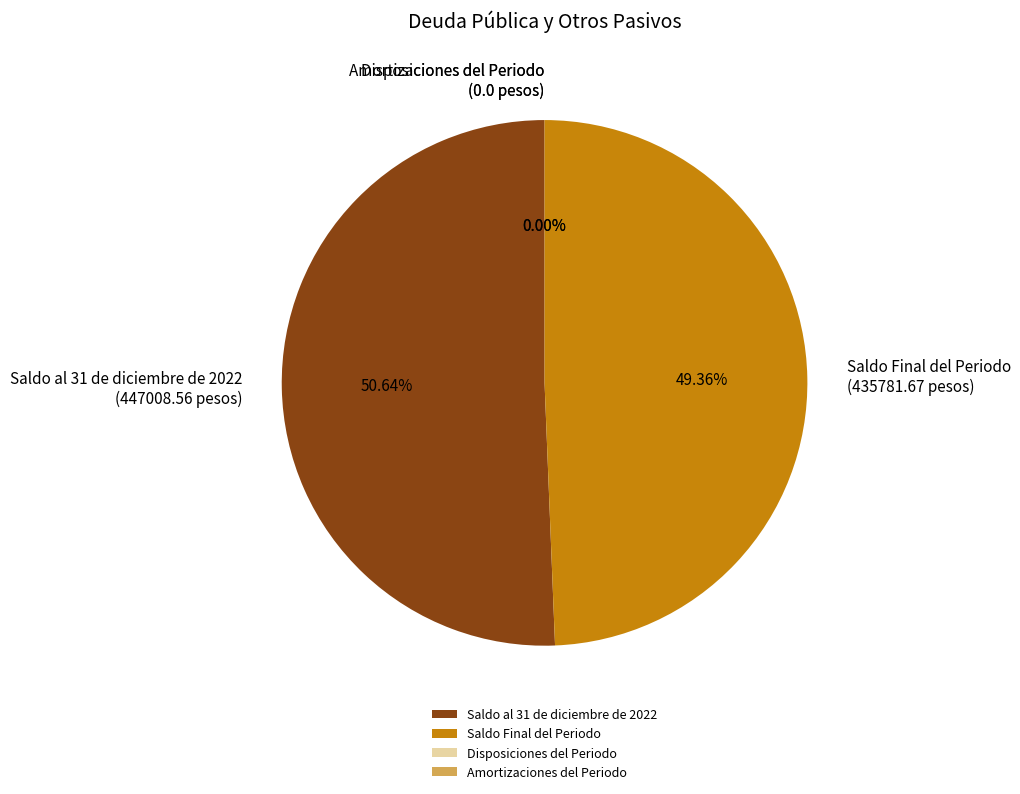

To the nearest percent, what portion does Saldo al 31 de diciembre de 2022
(447008.56 pesos) represent?

51%